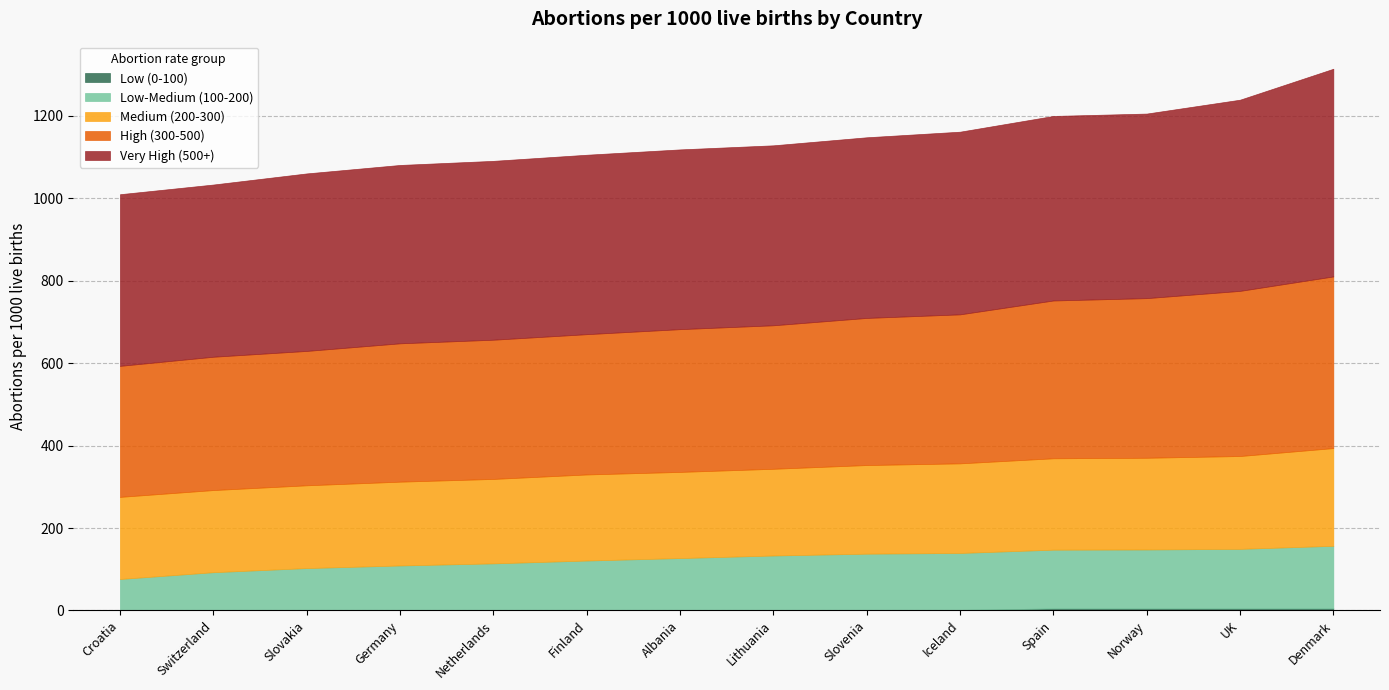

What are all the series names shown in the legend?

Low (0-100), Low-Medium (100-200), Medium (200-300), High (300-500), Very High (500+)